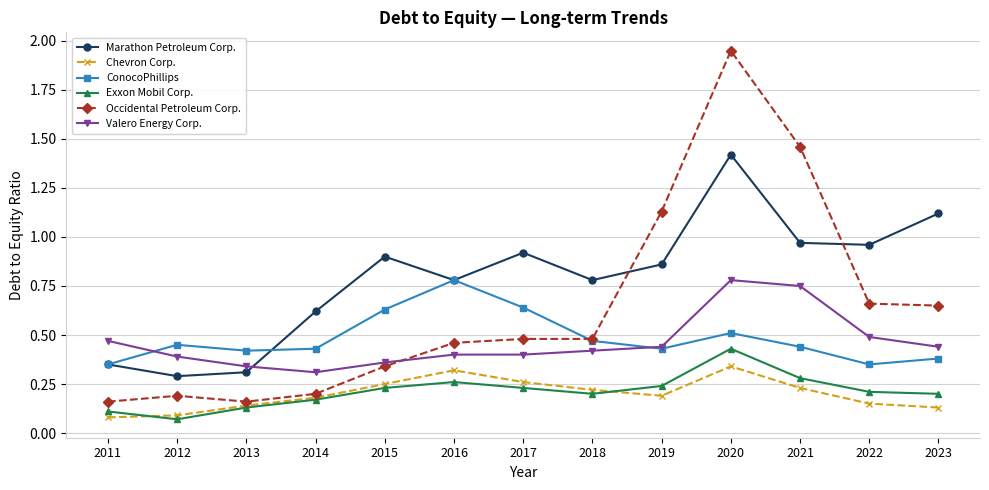

The value of ConocoPhillips at 2021 is 0.4. True or false?

True